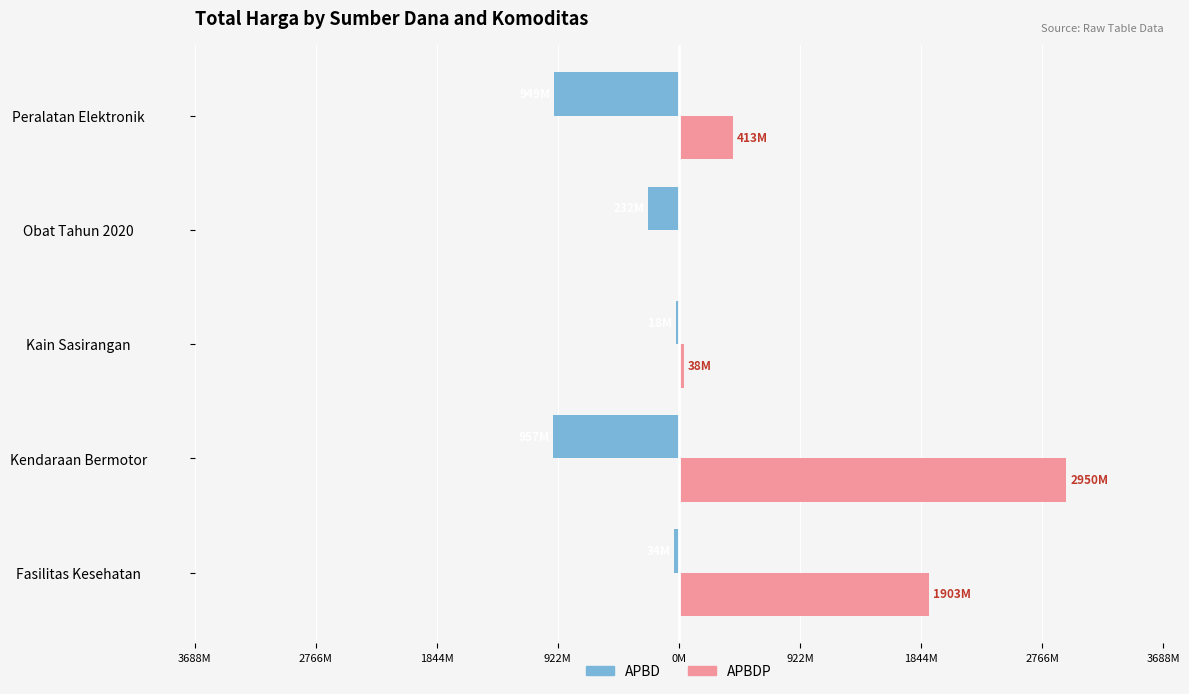

Rank the series by their maximum value, from lowest to highest.

APBD, APBDP